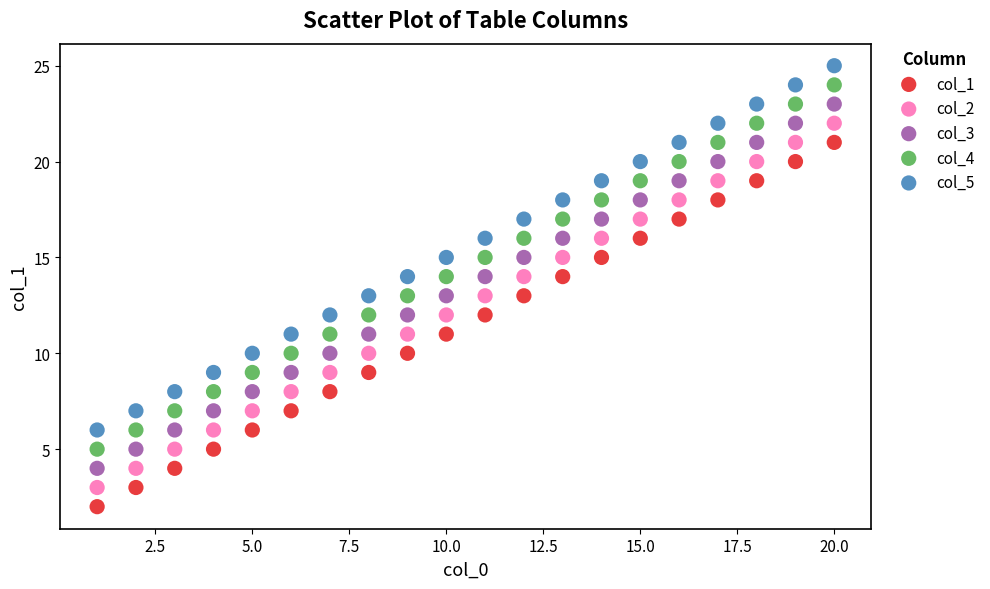

Across all data points, what is the range of Y values (max minus min)?

23